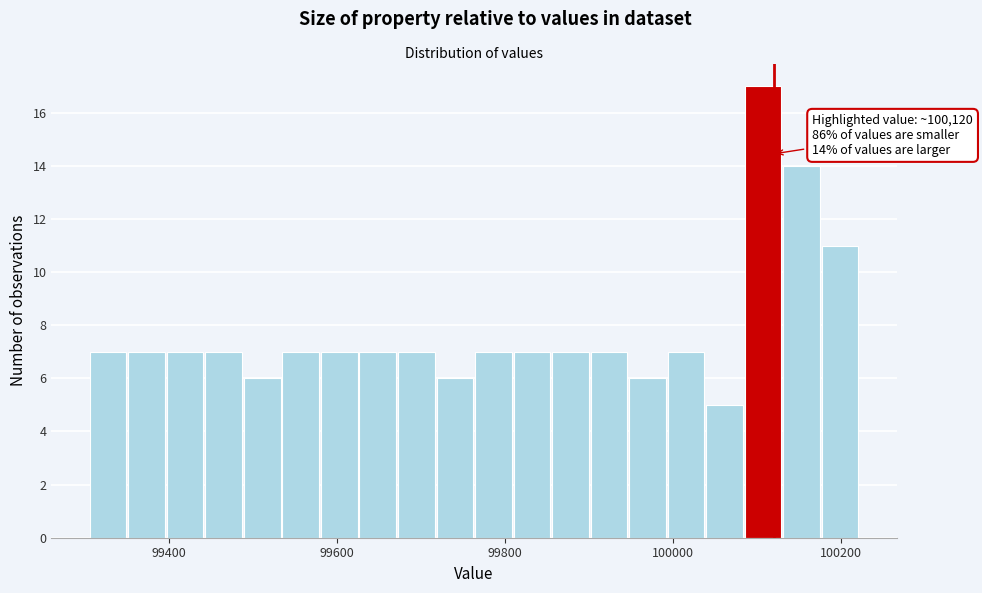

Around what value on the x-axis is the tallest bar? Give the approximate position of its centre, as read against the axis.

100100